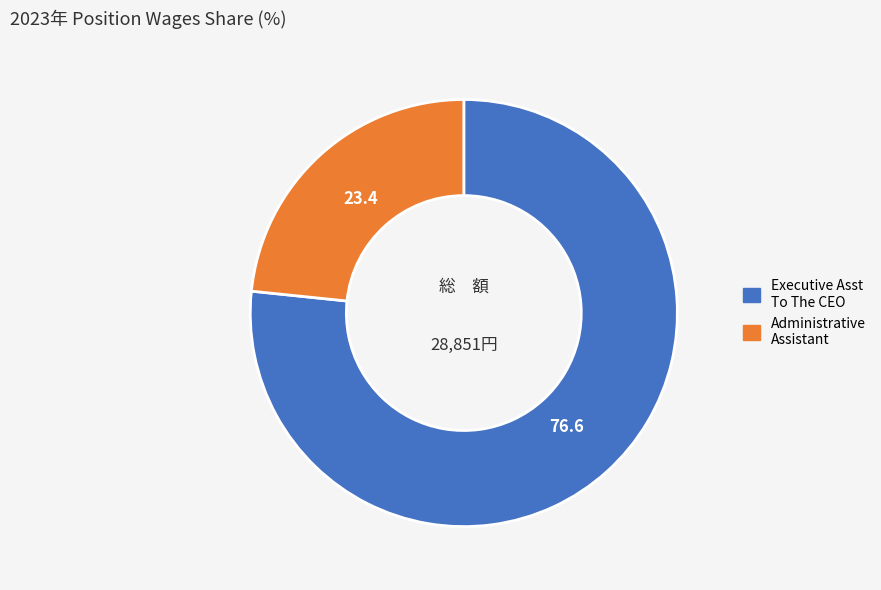

Does any single category account for the majority?

Yes